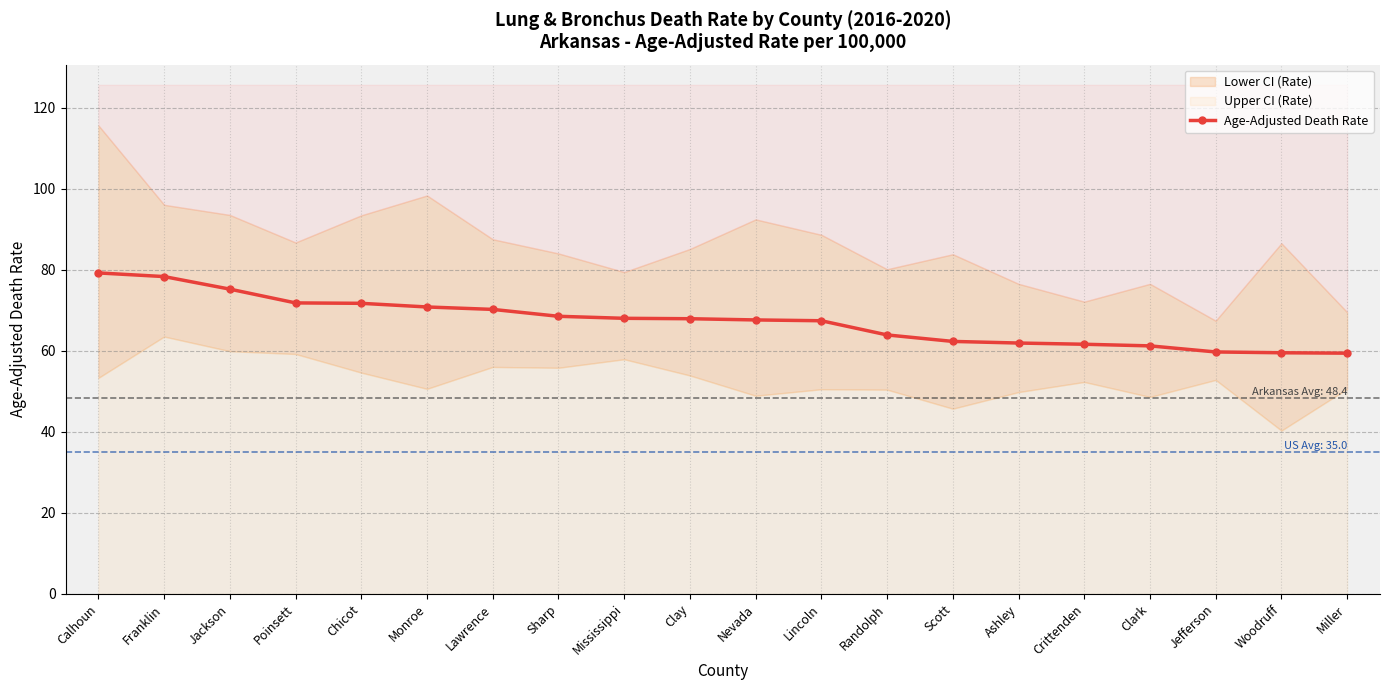

What is the value of the 14th point from the left?

62.3